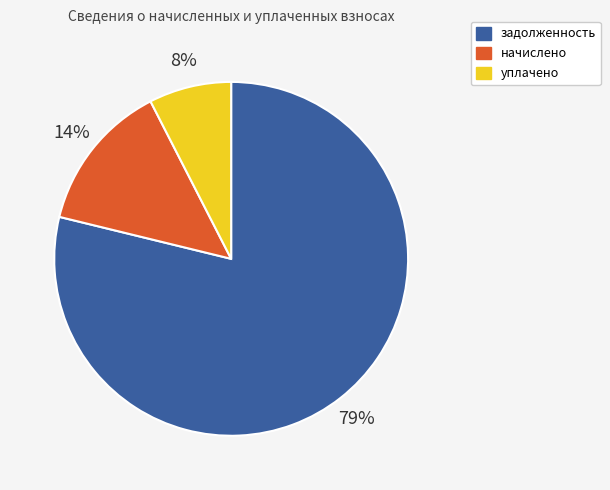

What percentage is the уплачено slice, to the nearest percent?

8%